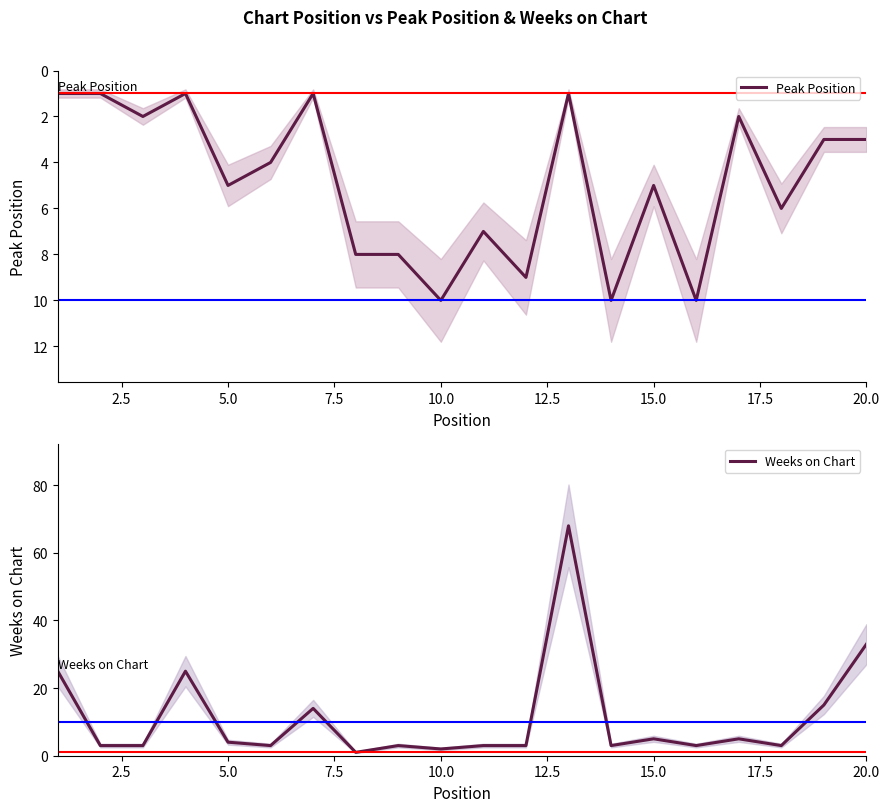

How many intersections are there between Peak Position and Weeks on Chart?

8